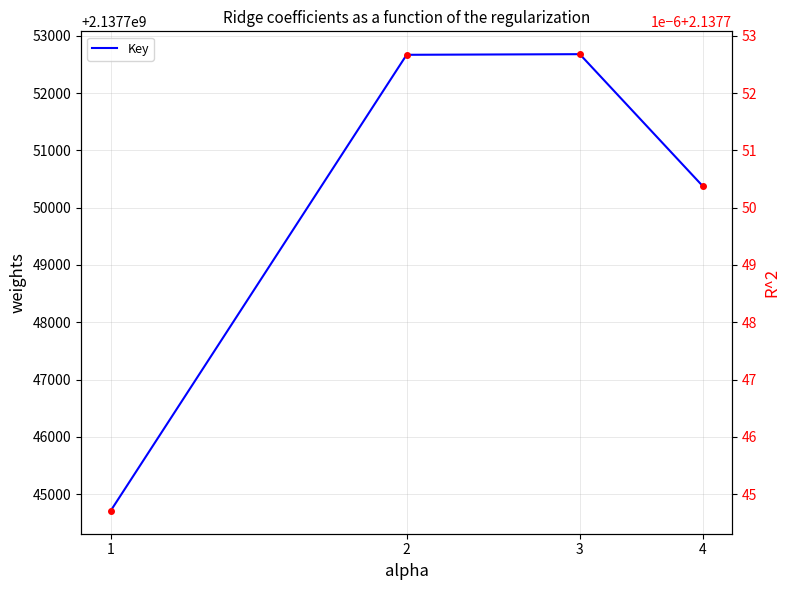

At which category does Key (right) reach its first local peak?

3